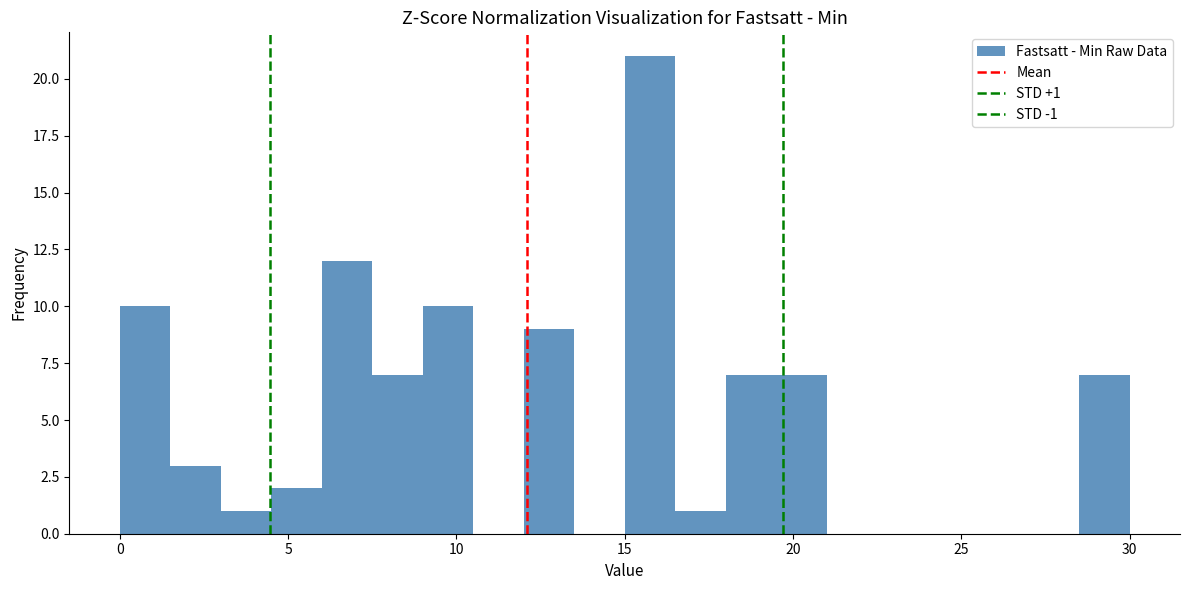

Around what value on the x-axis is the tallest bar? Give the approximate position of its centre, as read against the axis.

16.0